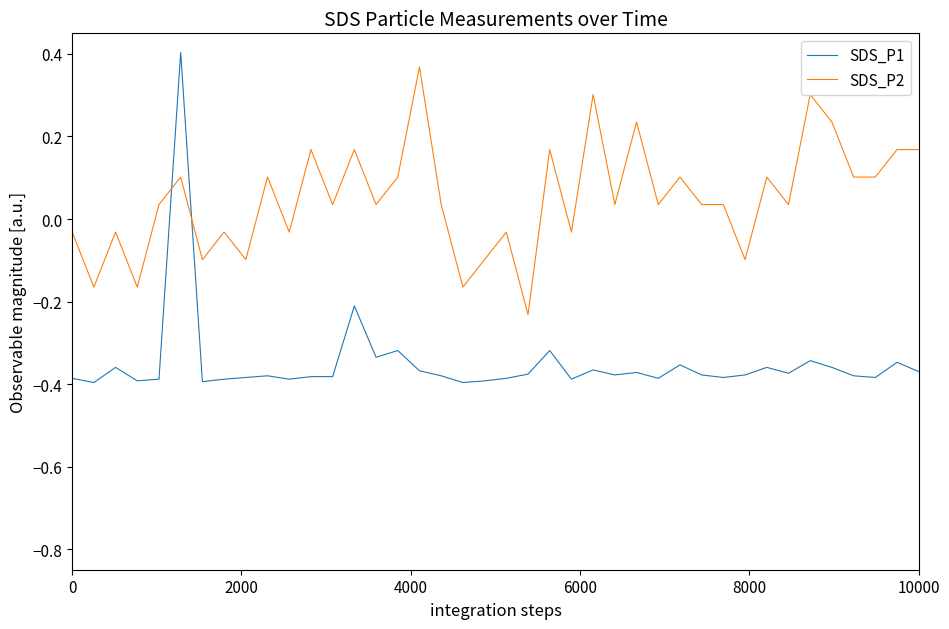

Rank the series by their average value, from lowest to highest.

SDS_P1, SDS_P2